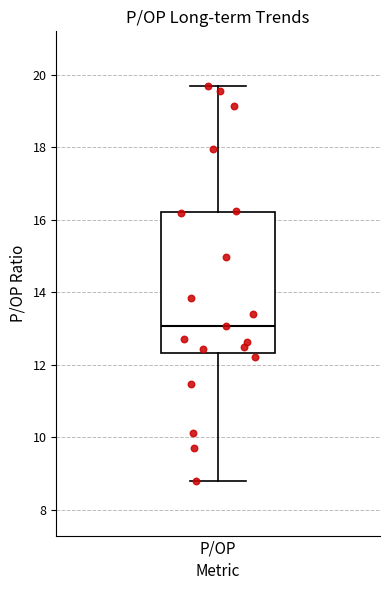

Read this box plot against the y-axis: the position of the median line, the range covered by the box, and the ends of both whiskers. The values are not printed on the chart, so give them approximately, as read against the axis.

median 13.0, box 12.4 to 16.2, whiskers 8.8 to 19.6